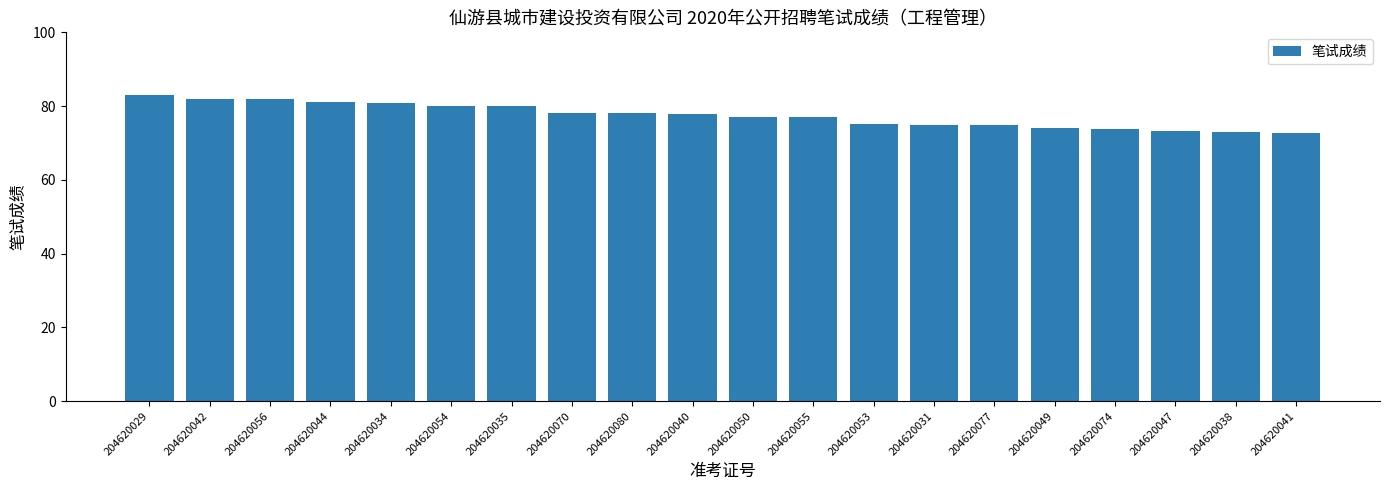

What is the sum of the values at 204620055 and 204620080?

155.0